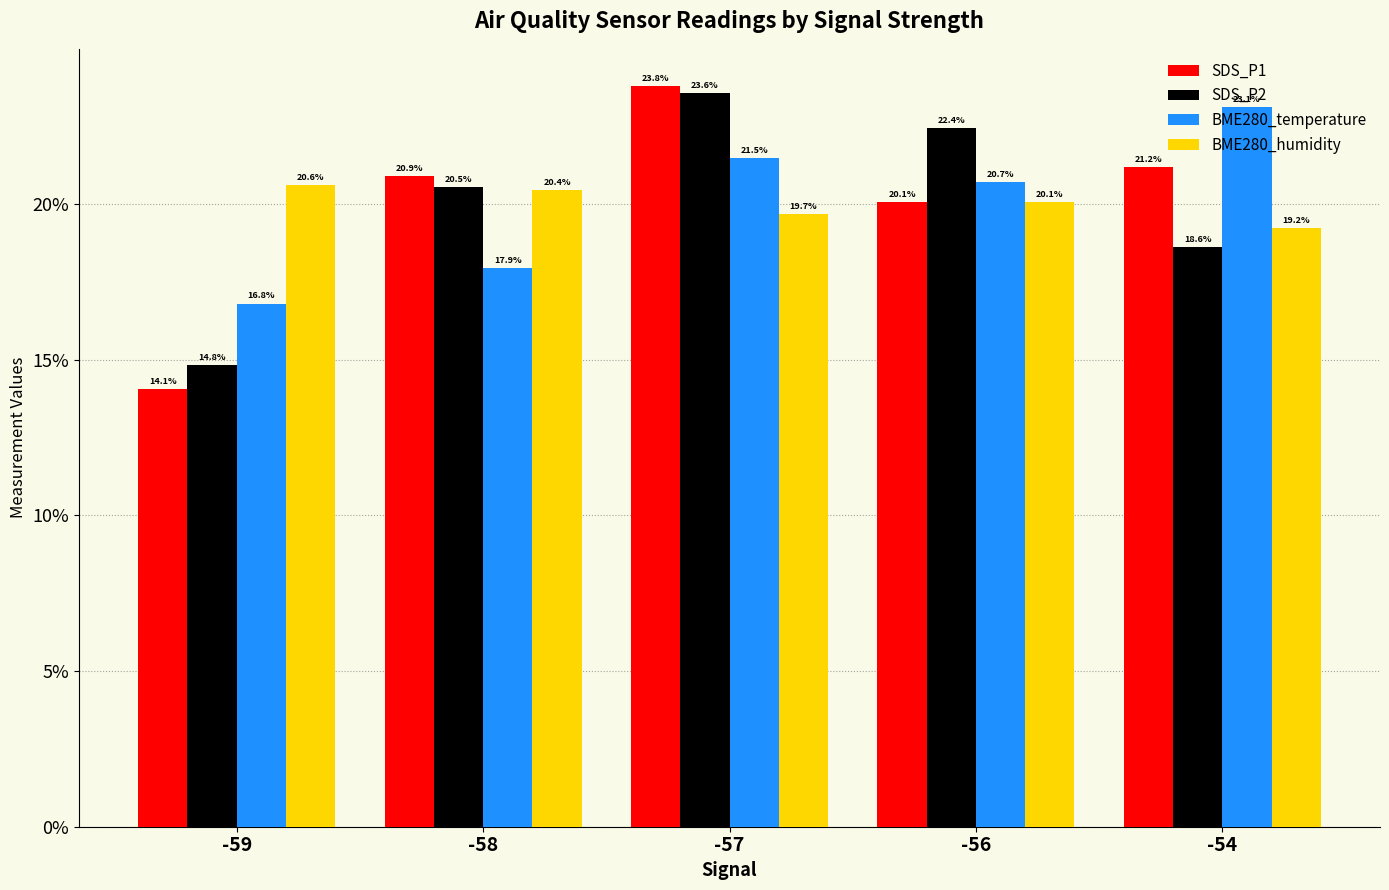

At which label does BME280_humidity first exceed 20?

-59